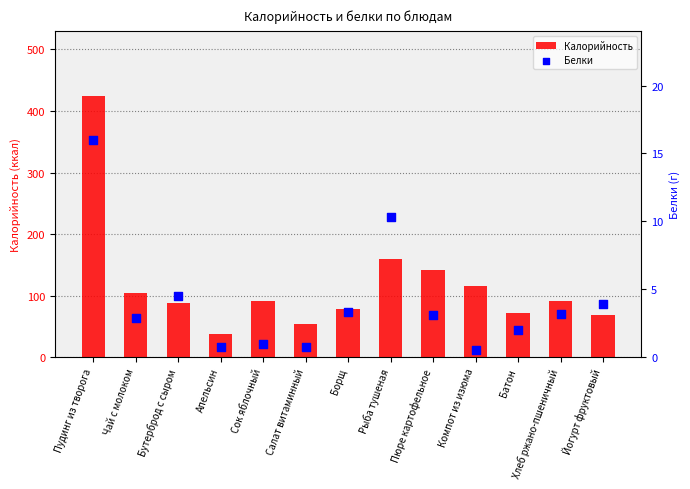

Which series has the largest total across all categories?

Калорийность